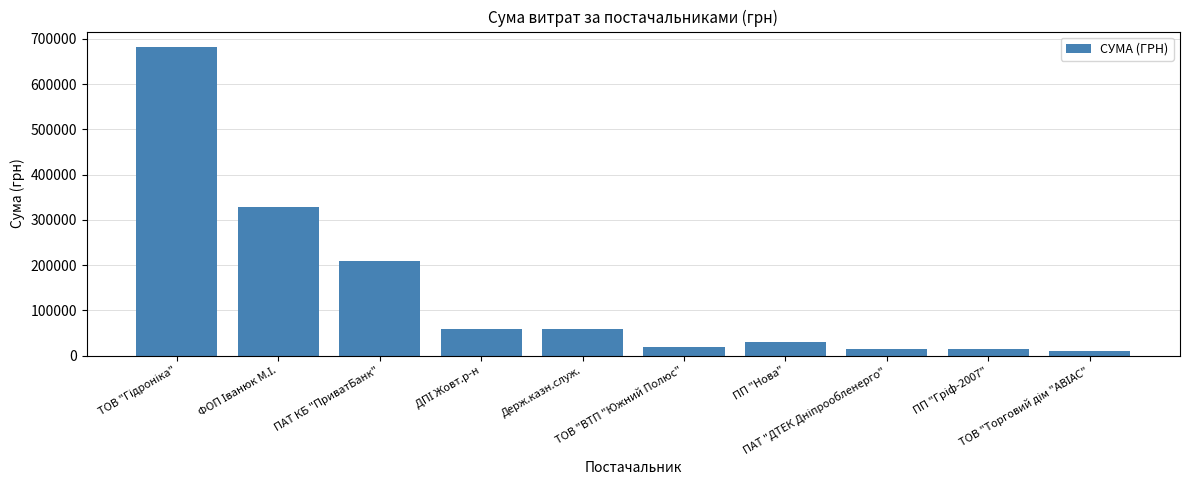

Are the bars horizontal?

No